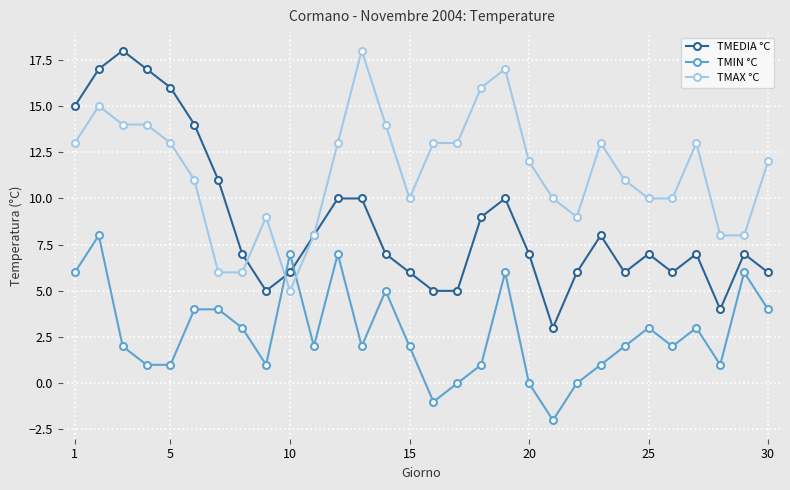

True or false: TMIN °C has more than 2 points higher than both neighbors.

True